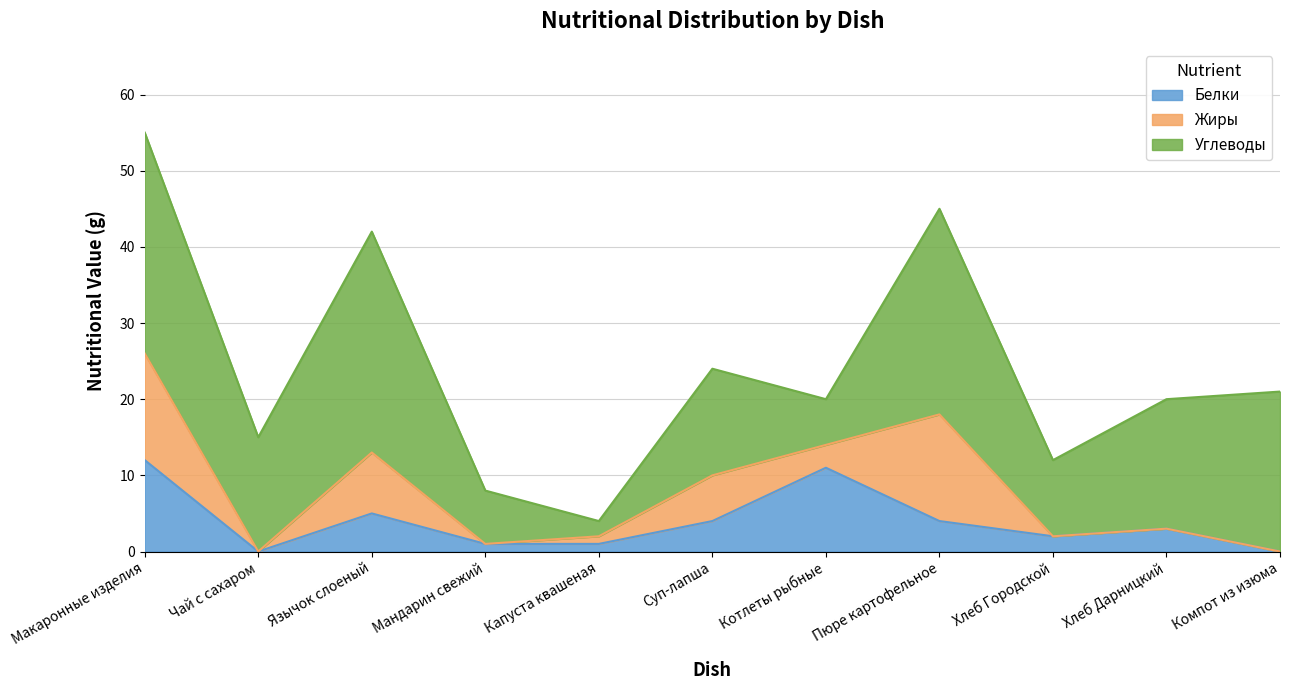

What value does the Углеводы series have at Хлеб Дарницкий, to the nearest 5?

15